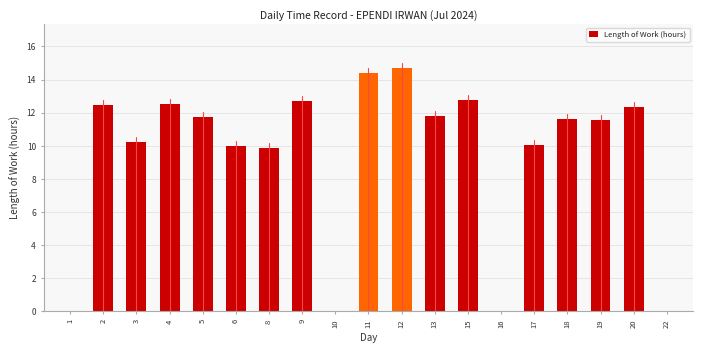

True or false: the data shows 21.4 at 15.

False